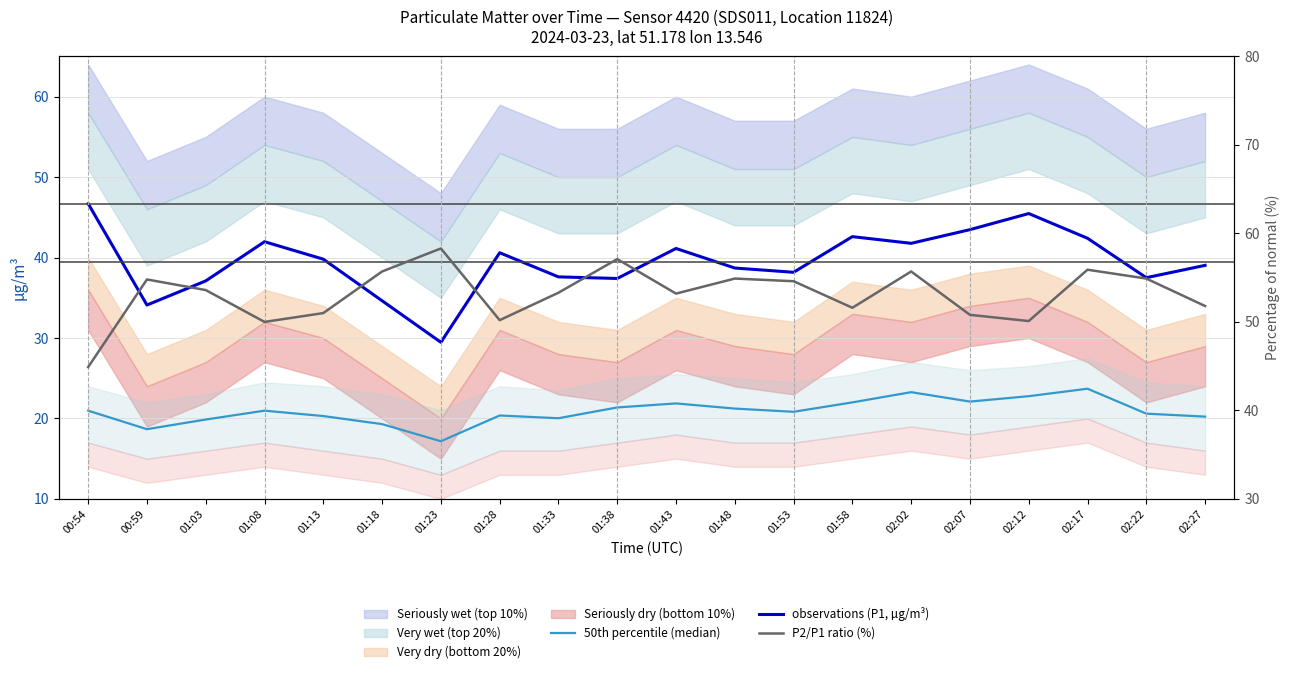

Reading right to left, list all the values displayed in this chart.

50th percentile (median): 20.2	20.6	23.7	22.8	22.1	23.3	22.0	20.8	21.2	21.9	21.4	20.0	20.4	17.2	19.3	20.3	21.0	19.9	18.7	21.0
observations (P1, µg/m³): 39.0	37.5	42.4	45.5	43.5	41.8	42.6	38.2	38.7	41.1	37.4	37.6	40.6	29.5	34.6	39.8	42.0	37.1	34.1	46.7
P2/P1 ratio (%): 51.8	54.9	55.9	50.1	50.8	55.7	51.6	54.6	54.9	53.2	57.1	53.3	50.2	58.3	55.7	51.0	50.0	53.6	54.8	44.9